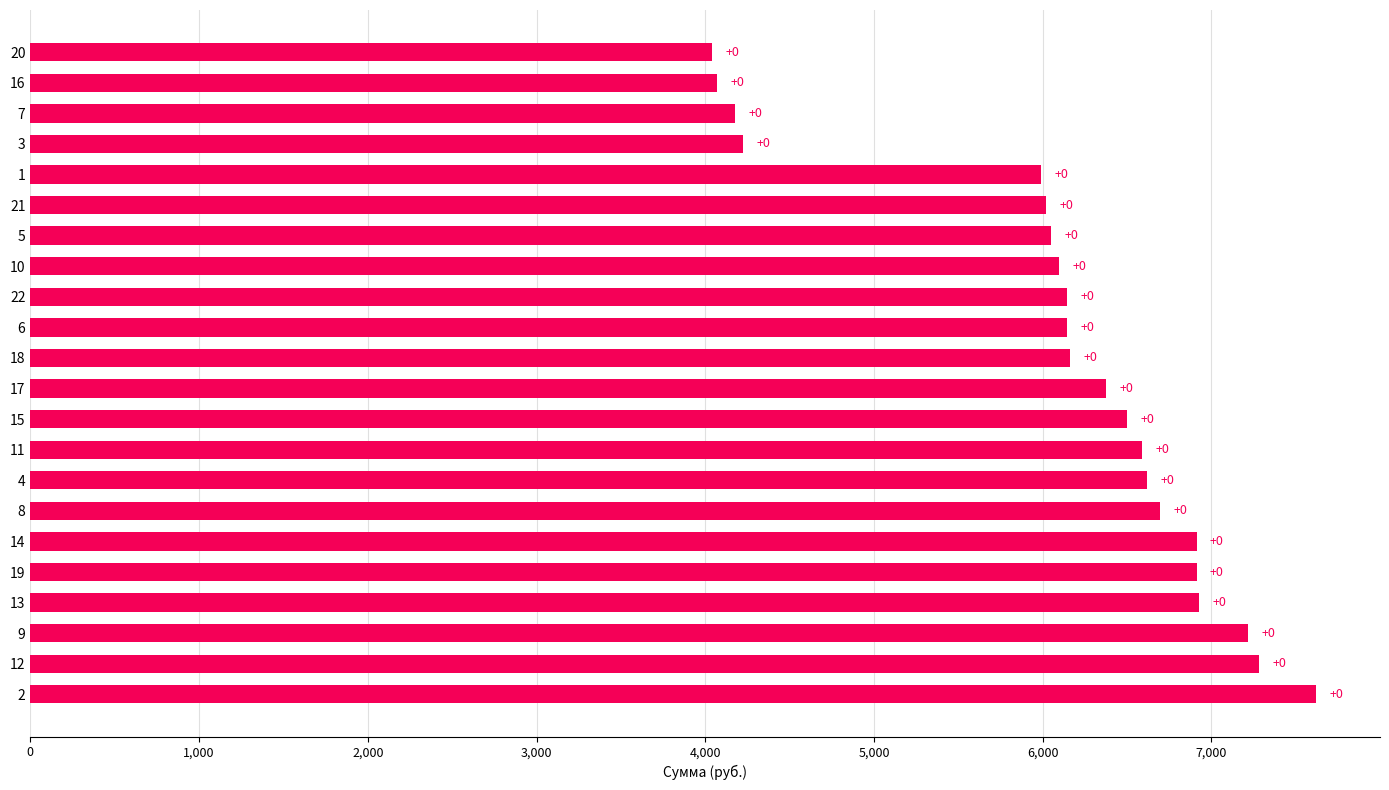

Does the chart contain stacked bars?

No